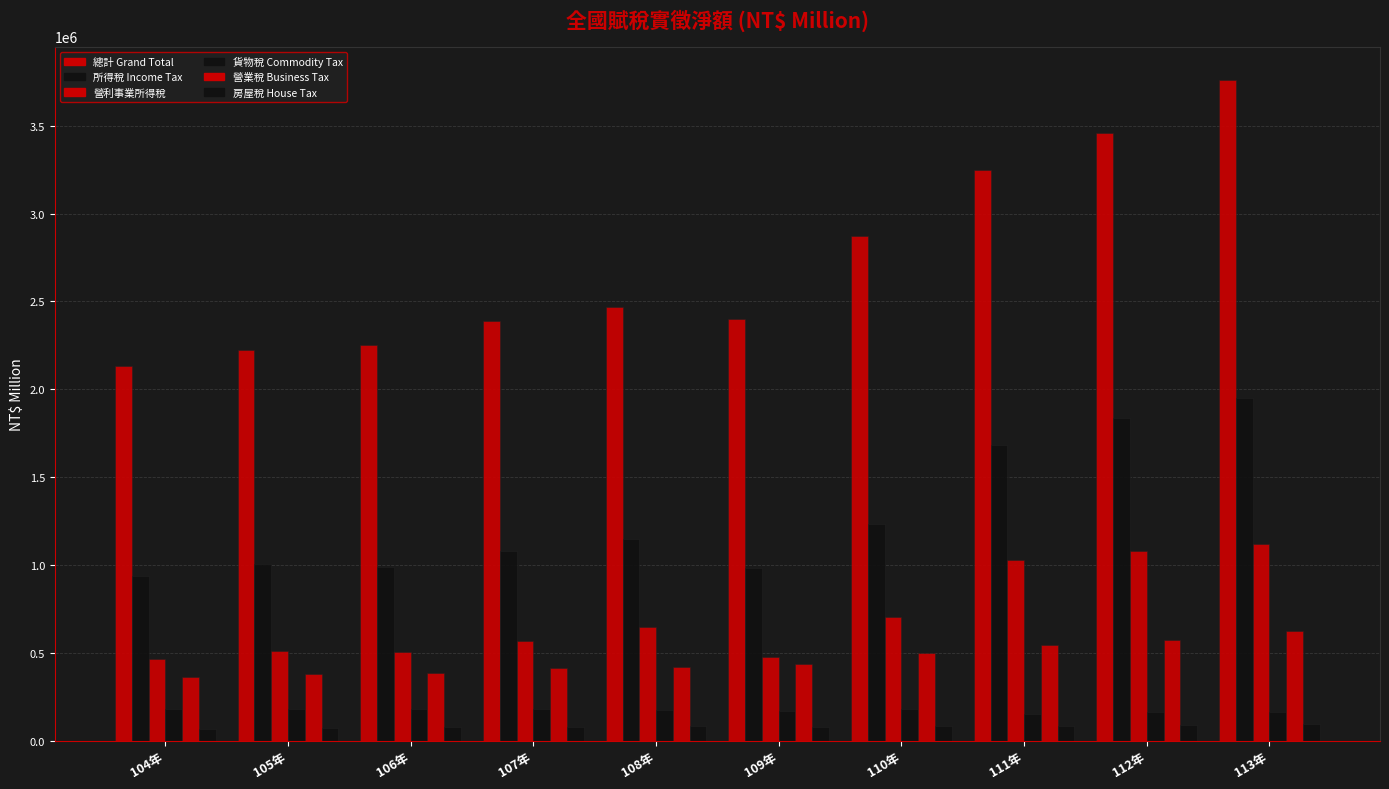

Reading right to left, extract all data points from this chart.

總計 Grand Total: 3761882	3456158	3247877	2874213	2398667	2470519	2386945	2251246	2224075	2134857
所得稅 Income Tax: 1951082	1834559	1682399	1232034	981707	1148814	1077079	986412	1006360	936731
營利事業所得稅: 1121991	1079455	1027279	701845	477052	647911	567945	503312	510388	462784
貨物稅 Commodity Tax: 161268	164255	153523	180093	170224	176878	180111	178467	181907	183131
營業稅 Business Tax: 623736	572342	544366	499358	437212	420908	415409	384978	378354	360899
房屋稅 House Tax: 92584	89308	85419	83308	79315	80972	78588	76724	72963	69422